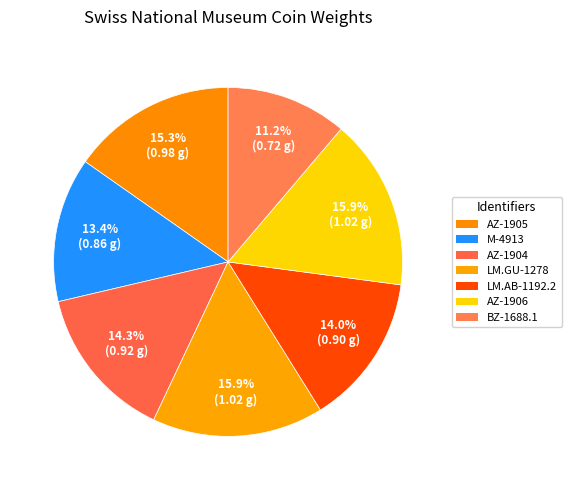

The M-4913 slice represents 21% of the pie. True or false?

False